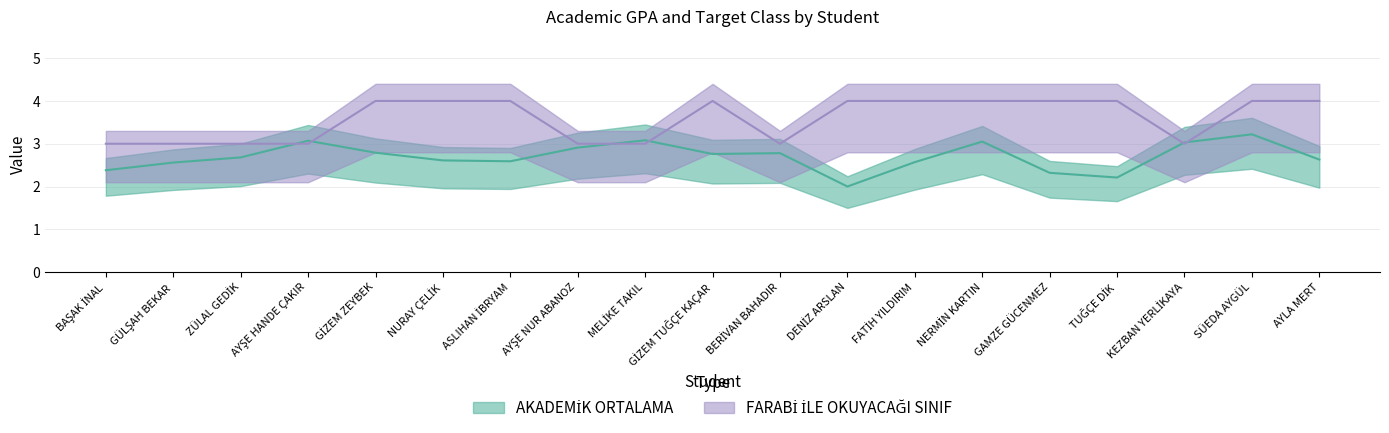

What are all the series names shown in the legend?

AKADEMİK ORTALAMA, FARABİ İLE OKUYACAĞI SINIF